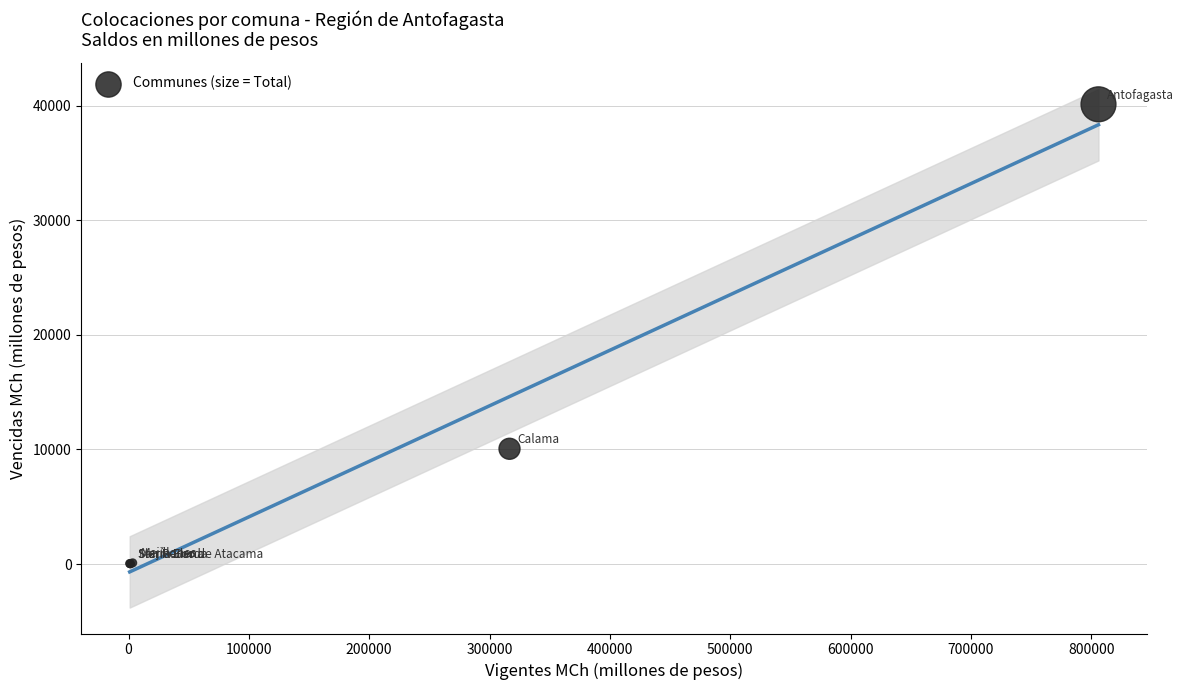

What Y value in the scatter plot is closest to 20072?

10062.1